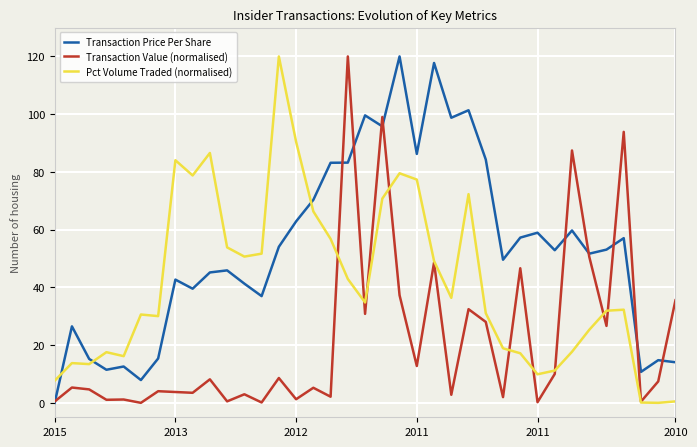

True or false: Transaction Price Per Share and Transaction Value (normalised) intersect in this chart.

True